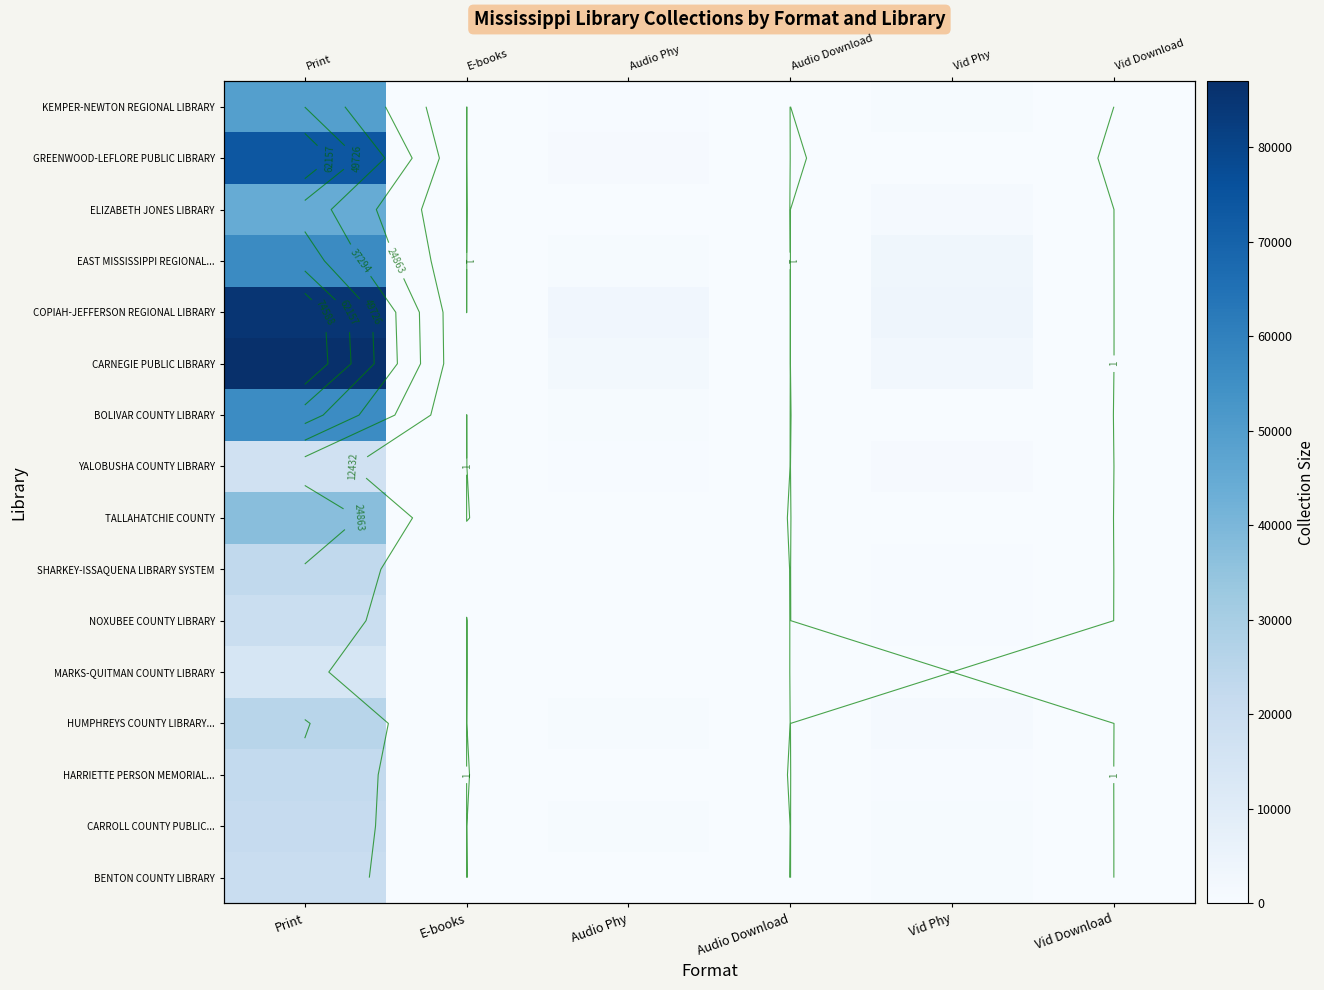

The TALLAHATCHIE COUNTY series shows 0 at E-books. True or false?

True